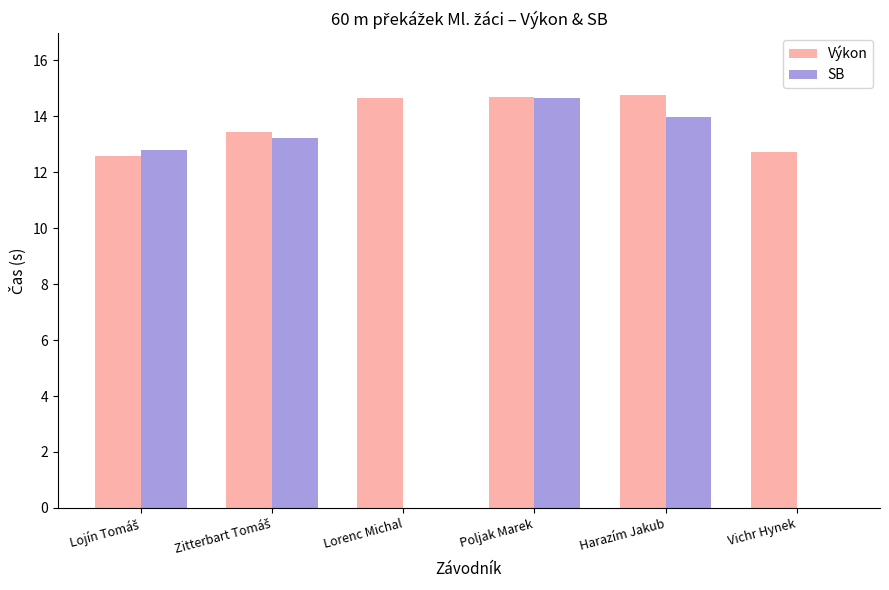

True or false: Výkon has a value of 12.7 at Vichr Hynek.

True